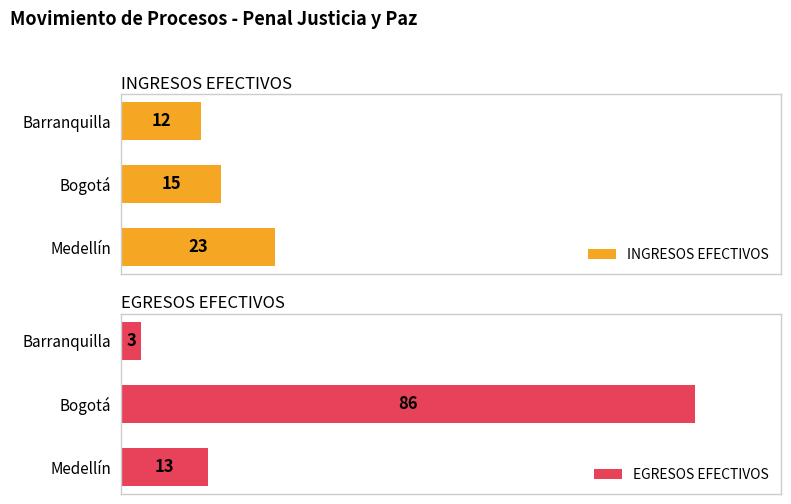

Where is INGRESOS EFECTIVOS nearest to the value 17?

Bogotá